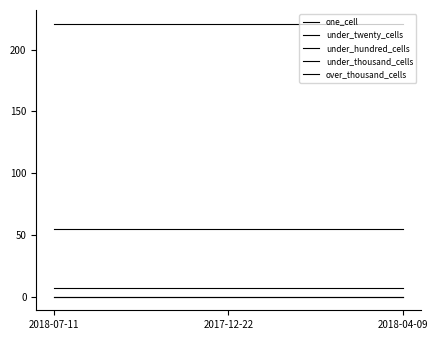

What is the sum of the under_twenty_cells values at 2018-04-09 and 2018-07-11?

442